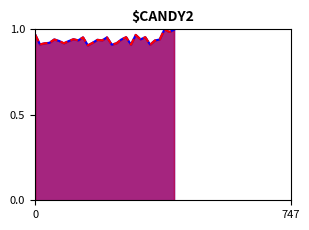

Reading left to right, extract all data points from this chart.

series_1: 0=1.0	14=0.9	28=0.9	42=0.9	56=0.9	70=0.9	84=0.9	98=0.9	112=0.9	126=0.9	140=1.0	154=0.9	168=0.9	182=0.9	196=0.9	210=1.0	224=0.9	238=0.9	252=0.9	266=1.0	280=0.9	294=1.0	308=0.9	322=1.0	336=0.9	350=0.9	364=0.9	378=1.0	392=1.0	406=1.0
series_2: 0=1.0	14=0.9	28=0.9	42=0.9	56=0.9	70=0.9	84=0.9	98=0.9	112=0.9	126=0.9	140=1.0	154=0.9	168=0.9	182=0.9	196=0.9	210=1.0	224=0.9	238=0.9	252=0.9	266=1.0	280=0.9	294=1.0	308=0.9	322=1.0	336=0.9	350=0.9	364=0.9	378=1.0	392=1.0	406=1.0